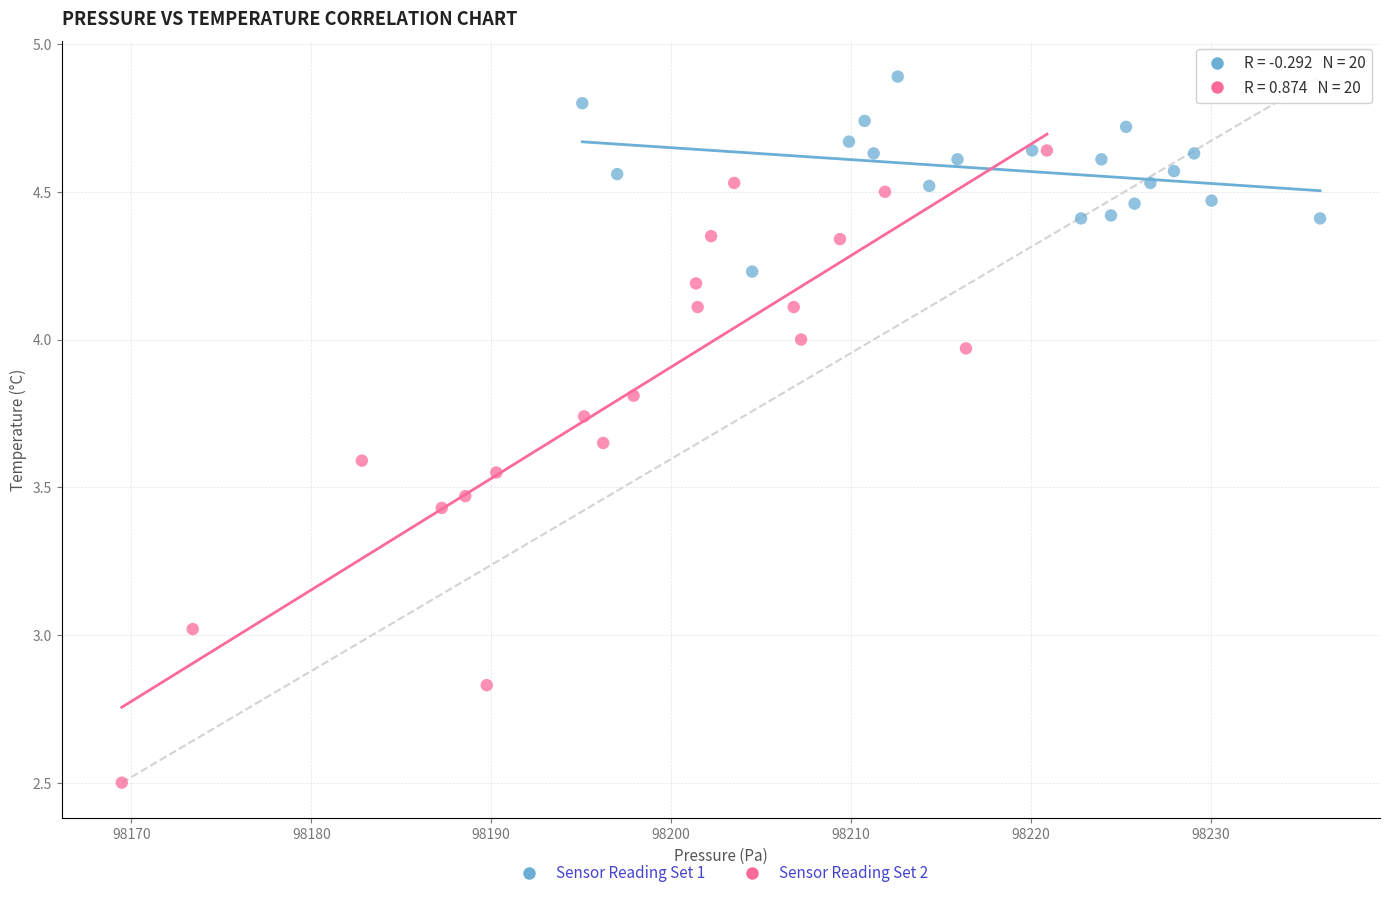

Which series reaches the minimum Y coordinate?

Sensor Reading Set 2